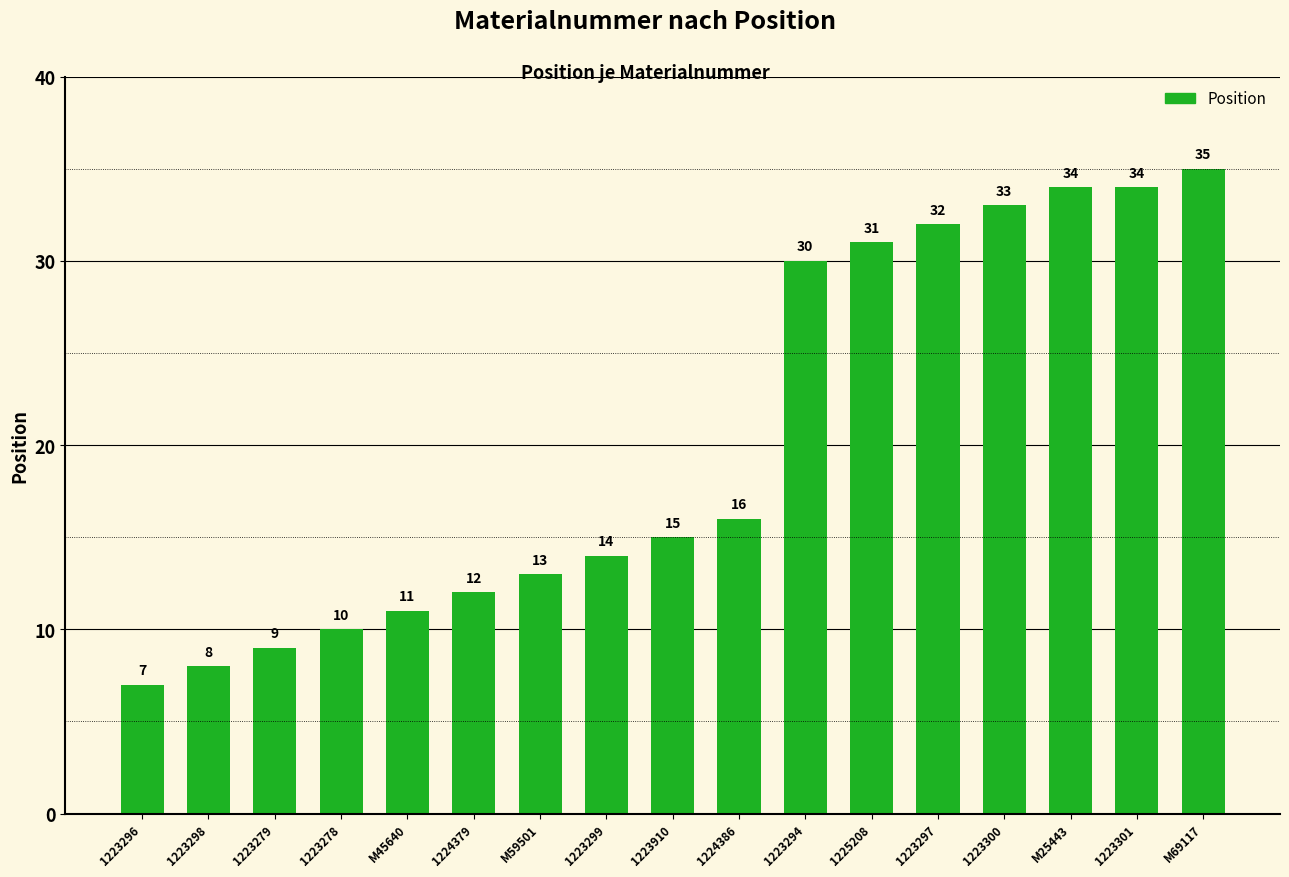

How many bars are there in total?

17